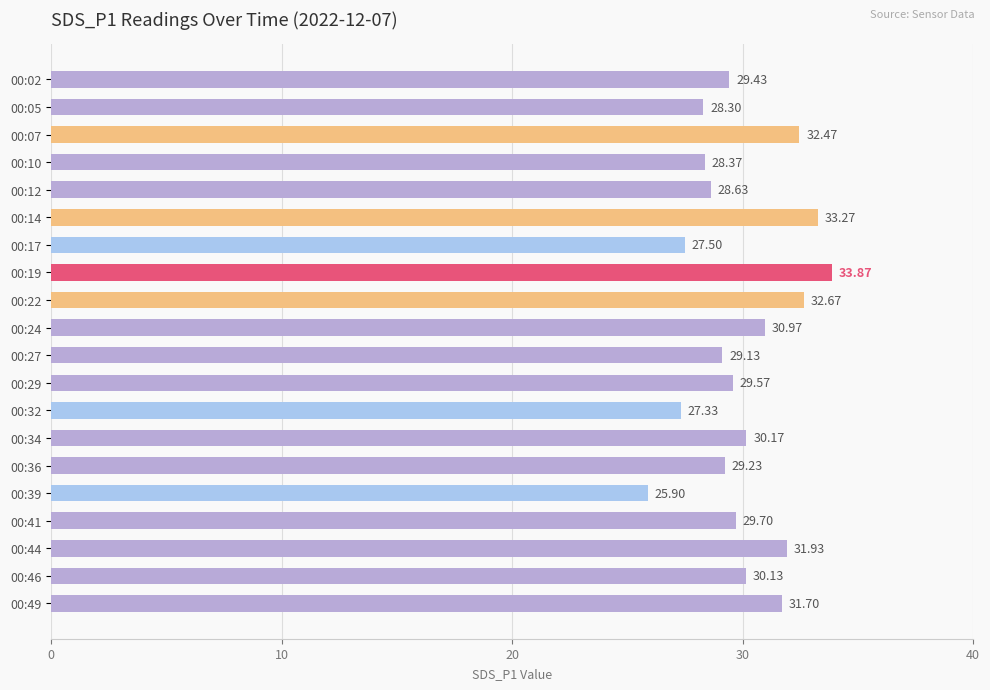

What is the change in value from 00:19 to 00:44?

-1.9